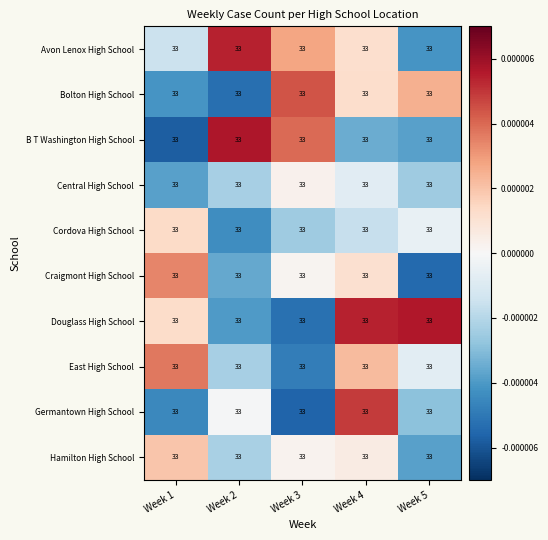

Which series has the widest spread of values?

B T Washington High School